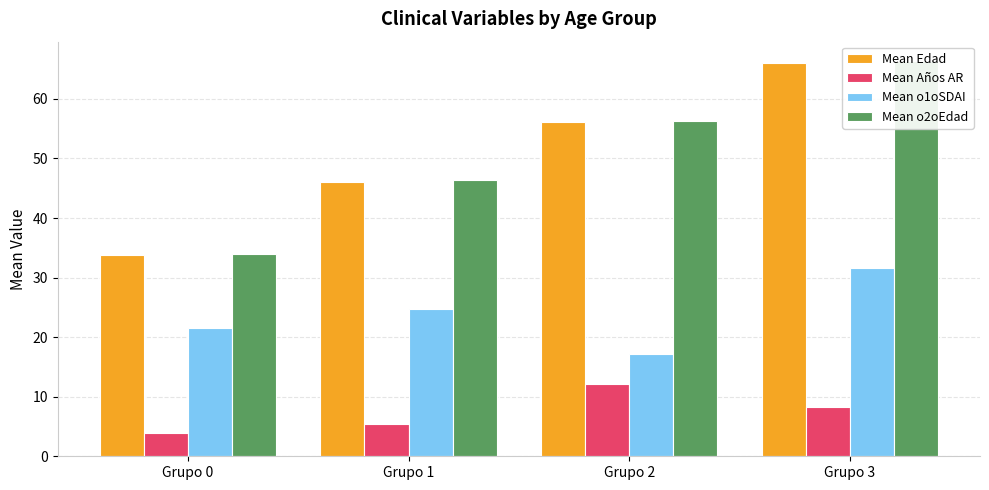

Reading left to right, extract all data points from this chart.

Mean Edad: Grupo 0=33.7	Grupo 1=46.1	Grupo 2=56.1	Grupo 3=66.0
Mean Años AR: Grupo 0=3.9	Grupo 1=5.4	Grupo 2=12.1	Grupo 3=8.2
Mean o1oSDAI: Grupo 0=21.5	Grupo 1=24.6	Grupo 2=17.1	Grupo 3=31.7
Mean o2oEdad: Grupo 0=34.0	Grupo 1=46.3	Grupo 2=56.4	Grupo 3=66.3